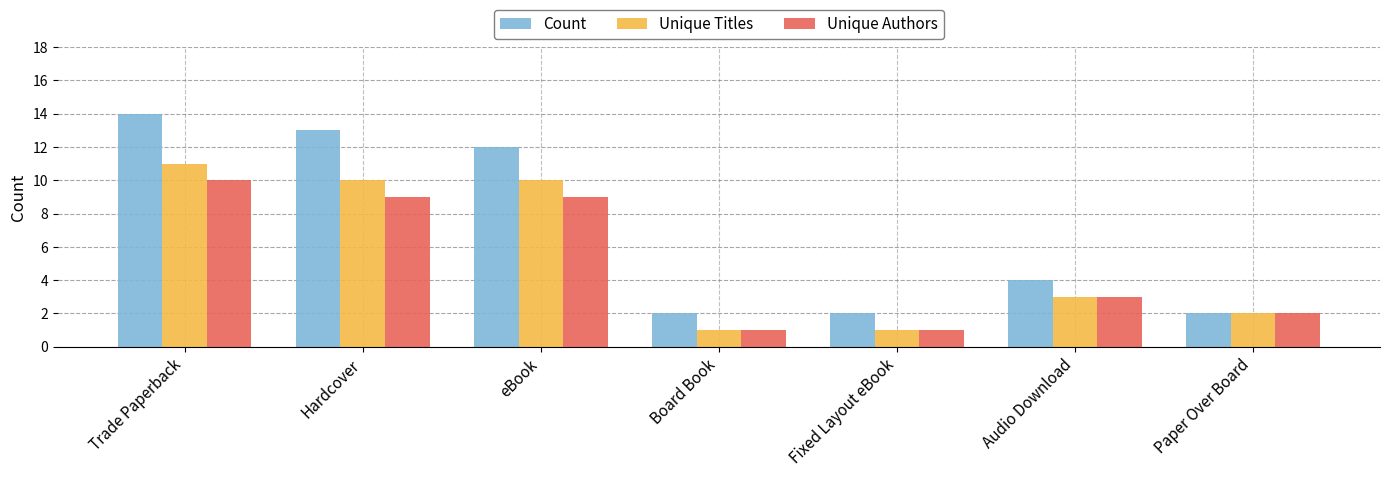

Reading left to right, list all the values displayed in this chart.

Count: Trade Paperback=14	Hardcover=13	eBook=12	Board Book=2	Fixed Layout eBook=2	Audio Download=4	Paper Over Board=2
Unique Titles: Trade Paperback=11	Hardcover=10	eBook=10	Board Book=1	Fixed Layout eBook=1	Audio Download=3	Paper Over Board=2
Unique Authors: Trade Paperback=10	Hardcover=9	eBook=9	Board Book=1	Fixed Layout eBook=1	Audio Download=3	Paper Over Board=2